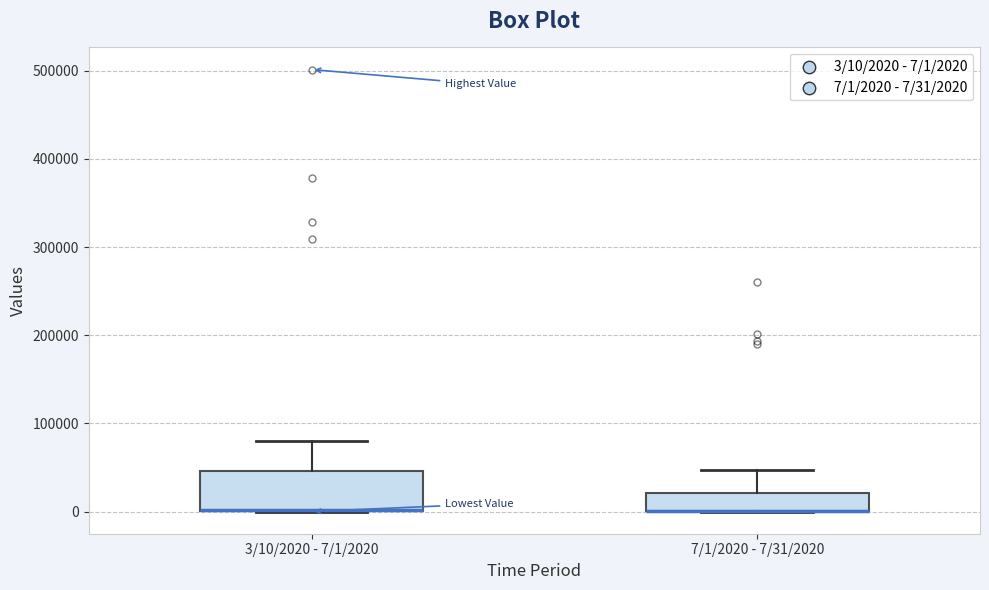

Where is the lower edge of the box for 7/1/2020 - 7/31/2020 on the y-axis? The values are not printed on the chart, so give them approximately, as read against the axis.

0